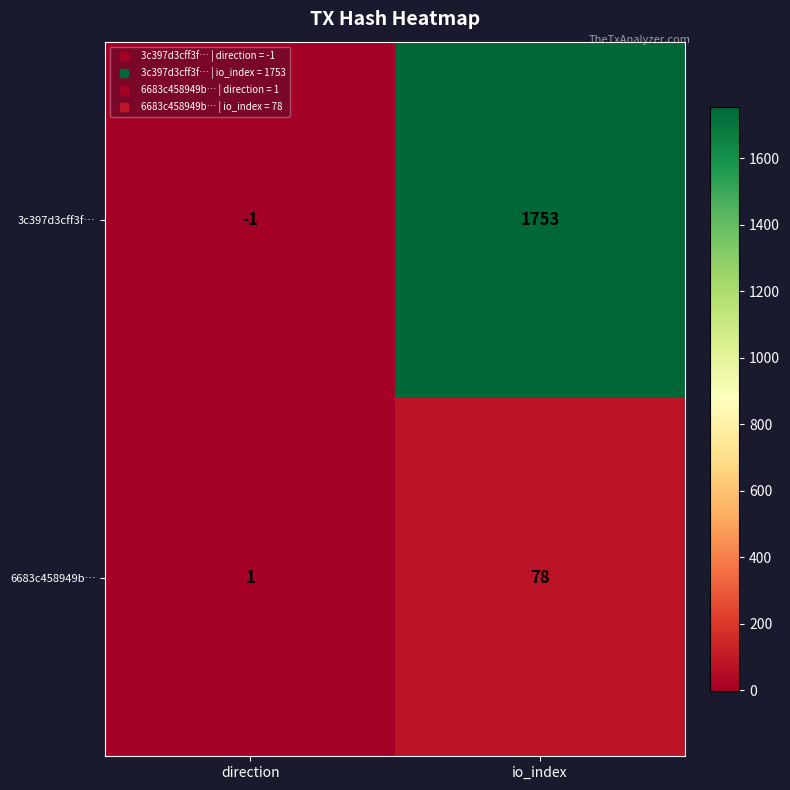

How many distinct data groups are displayed?

2